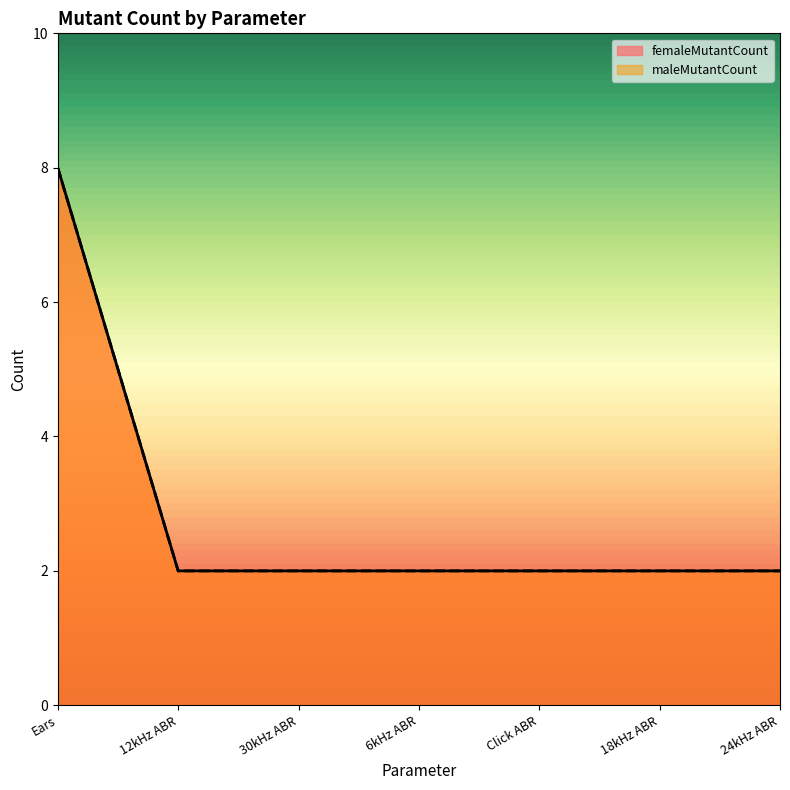

Reading right to left, transcribe all the data shown in this chart.

femaleMutantCount: 2	2	2	2	2	2	8
maleMutantCount: 2	2	2	2	2	2	8